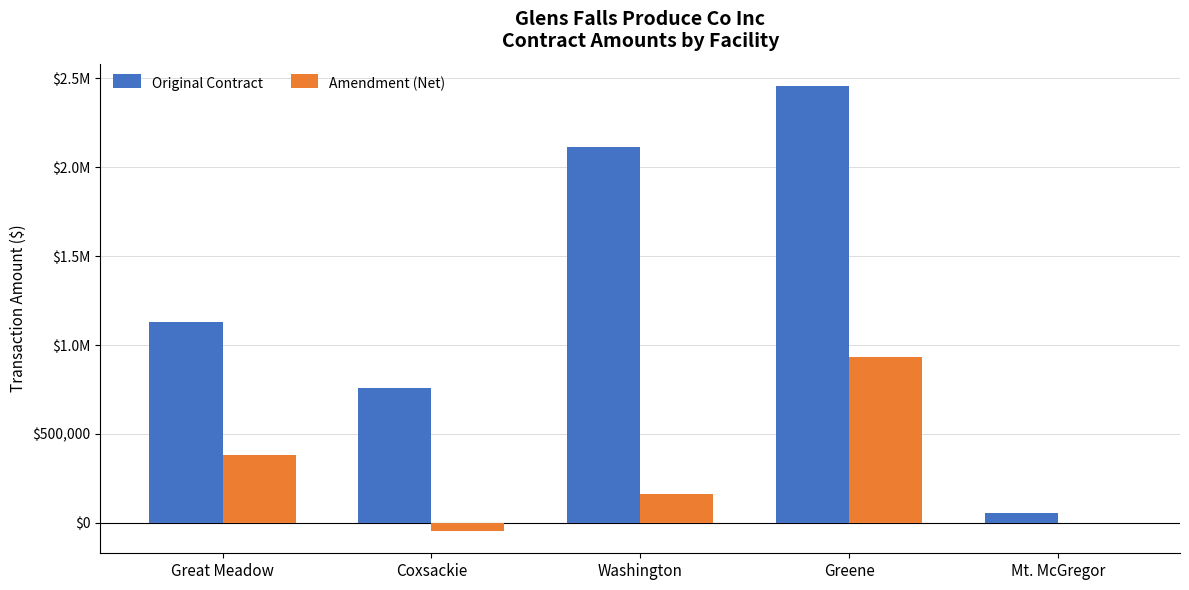

Reading left to right, transcribe all the data shown in this chart.

Original Contract: 1128559.1	756887.7	2111338.8	2456398.8	53400.0
Amendment (Net): 383285.4	-45375.3	160000.0	931123.1	0.0